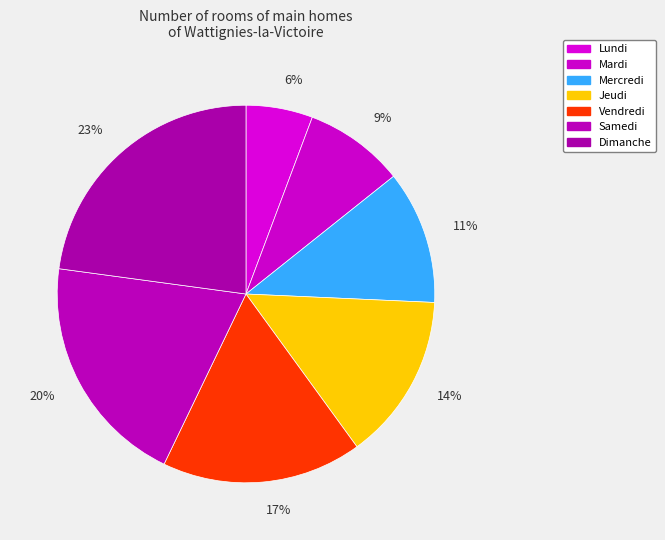

What is the smallest slice in the pie chart?

6%